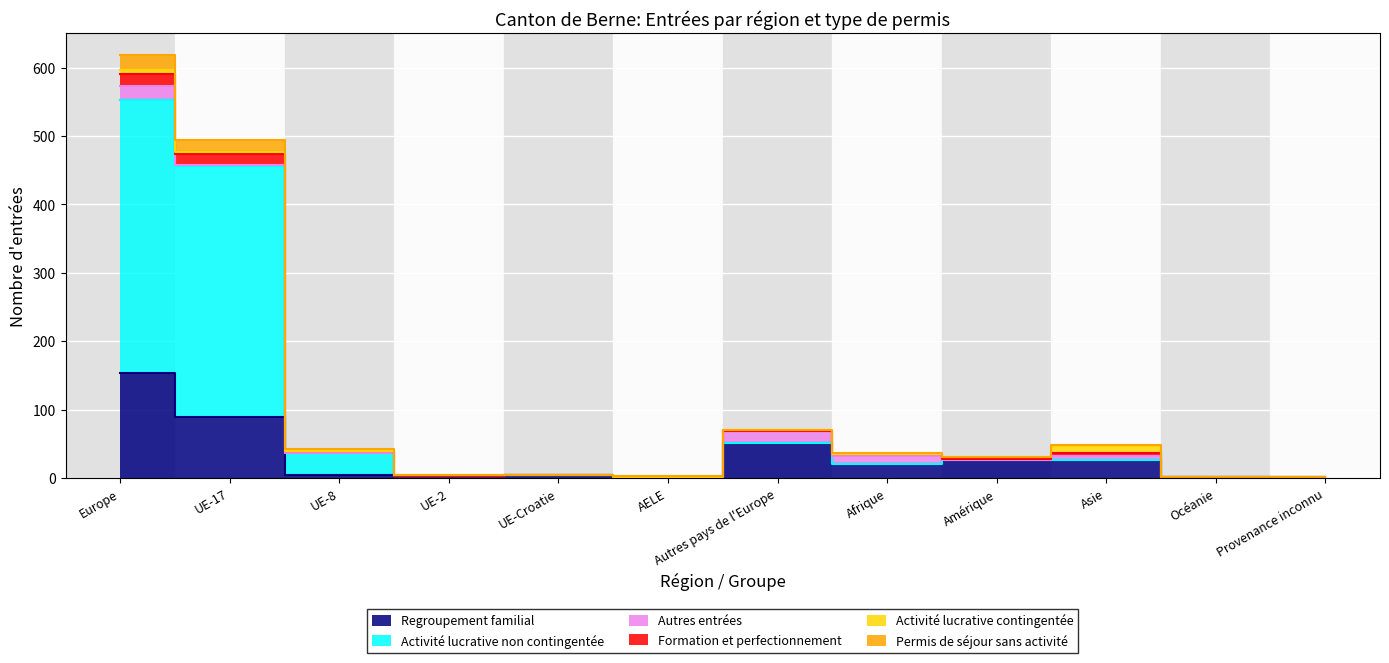

Rank the categories by Formation et perfectionnement value from highest to lowest.

Europe, UE-17, Autres pays de l'Europe, Asie, UE-8, Afrique, Amérique, UE-2, UE-Croatie, AELE, Océanie, Provenance inconnu